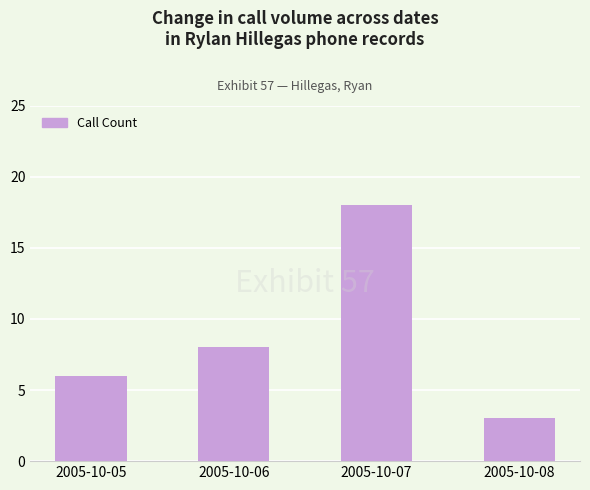

What is the value of the 1st bar from the left?

6